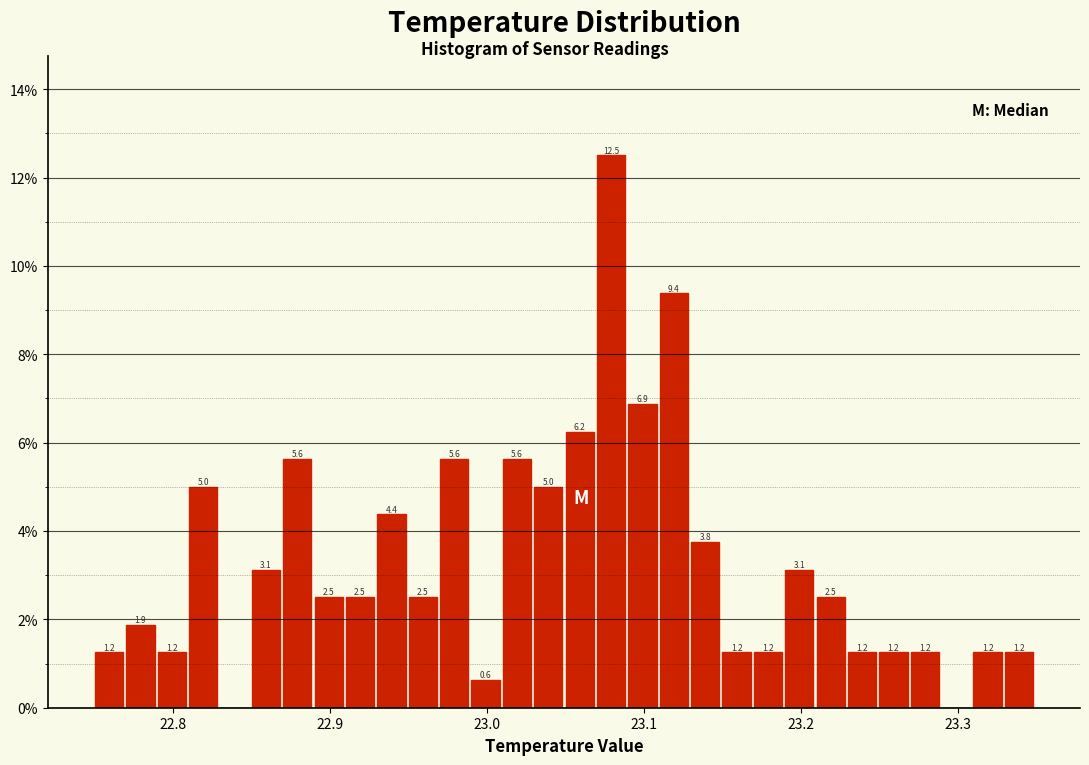

Read against the x-axis, roughly where is the centre of the tallest bar?

23.08